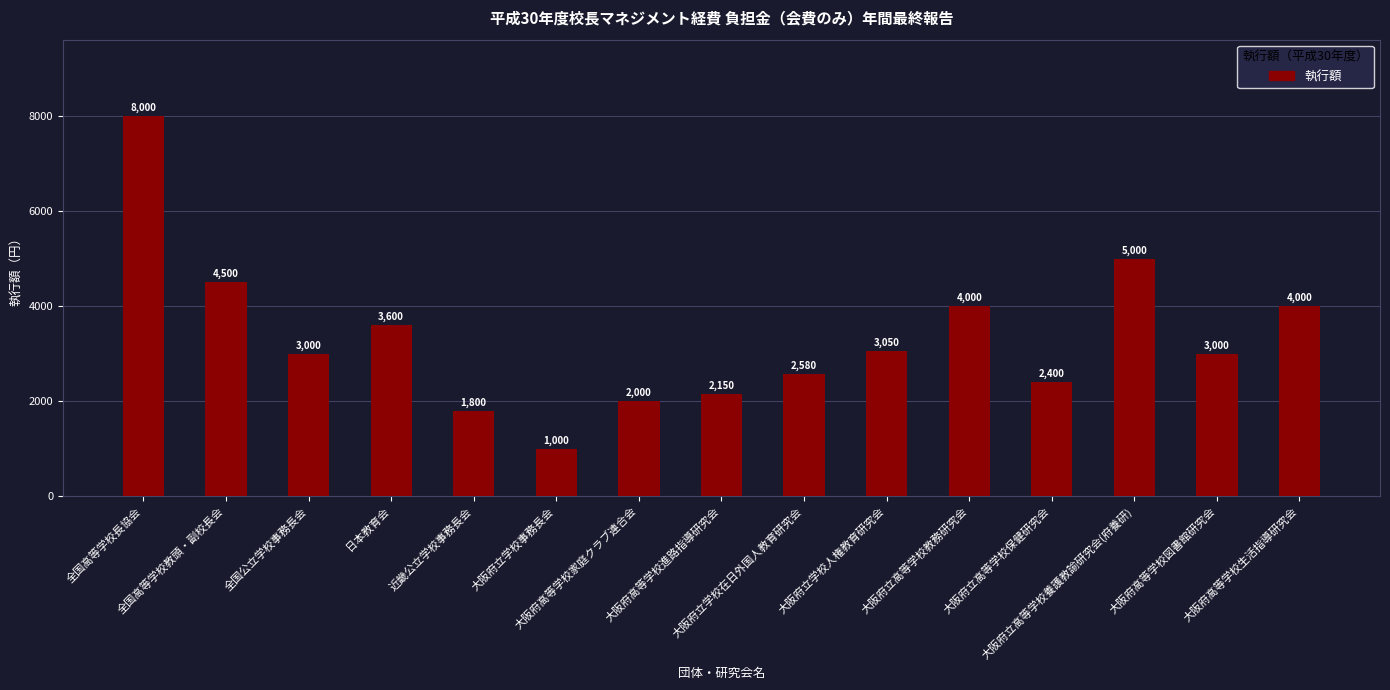

What is the greatest value displayed?

8000